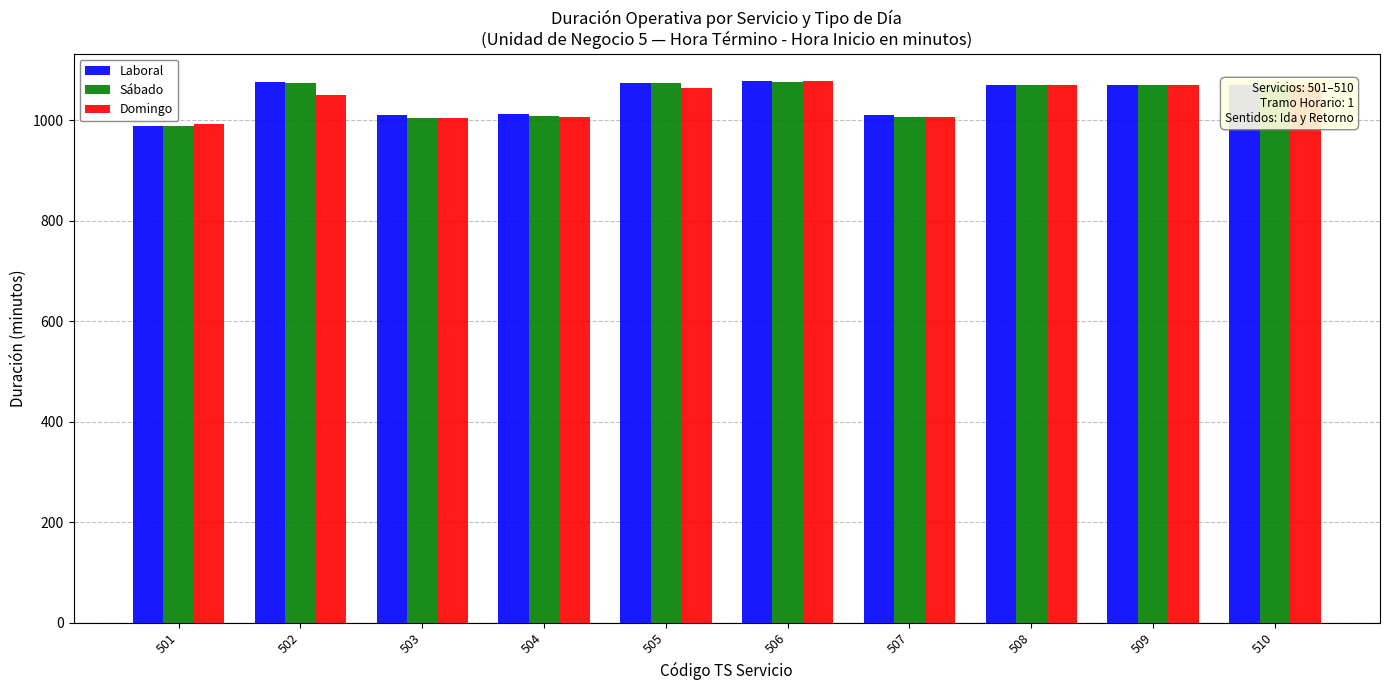

How many bars are there in total?

30